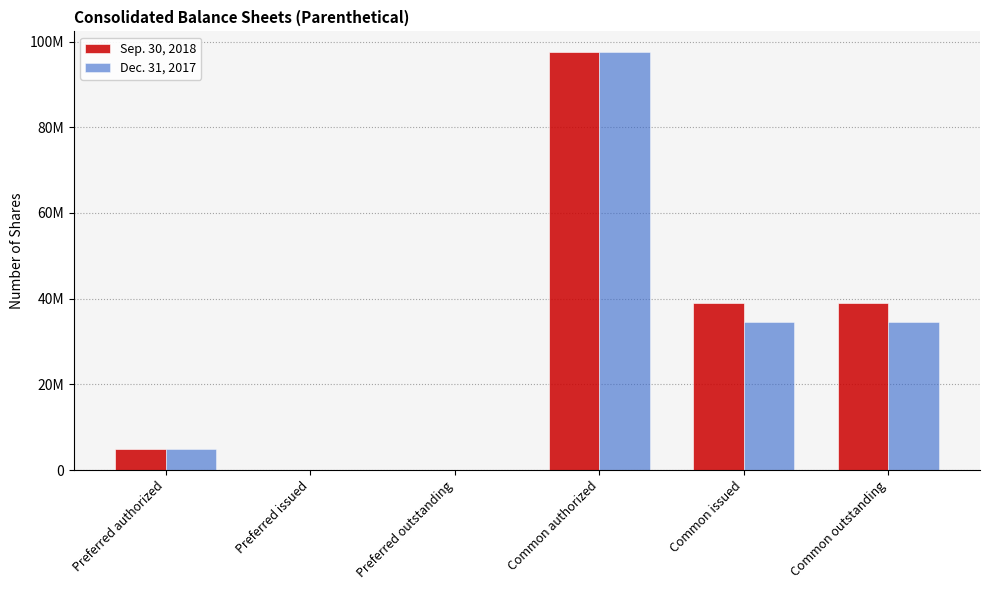

Between Common outstanding and Preferred authorized, which is larger?

Common outstanding